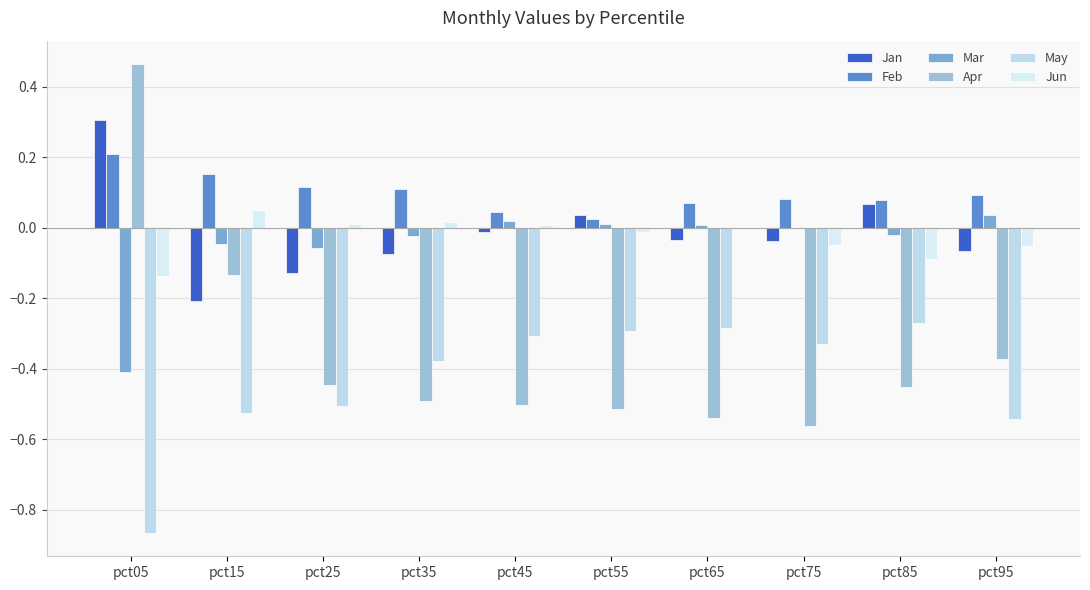

At which label does Apr reach its peak?

pct05